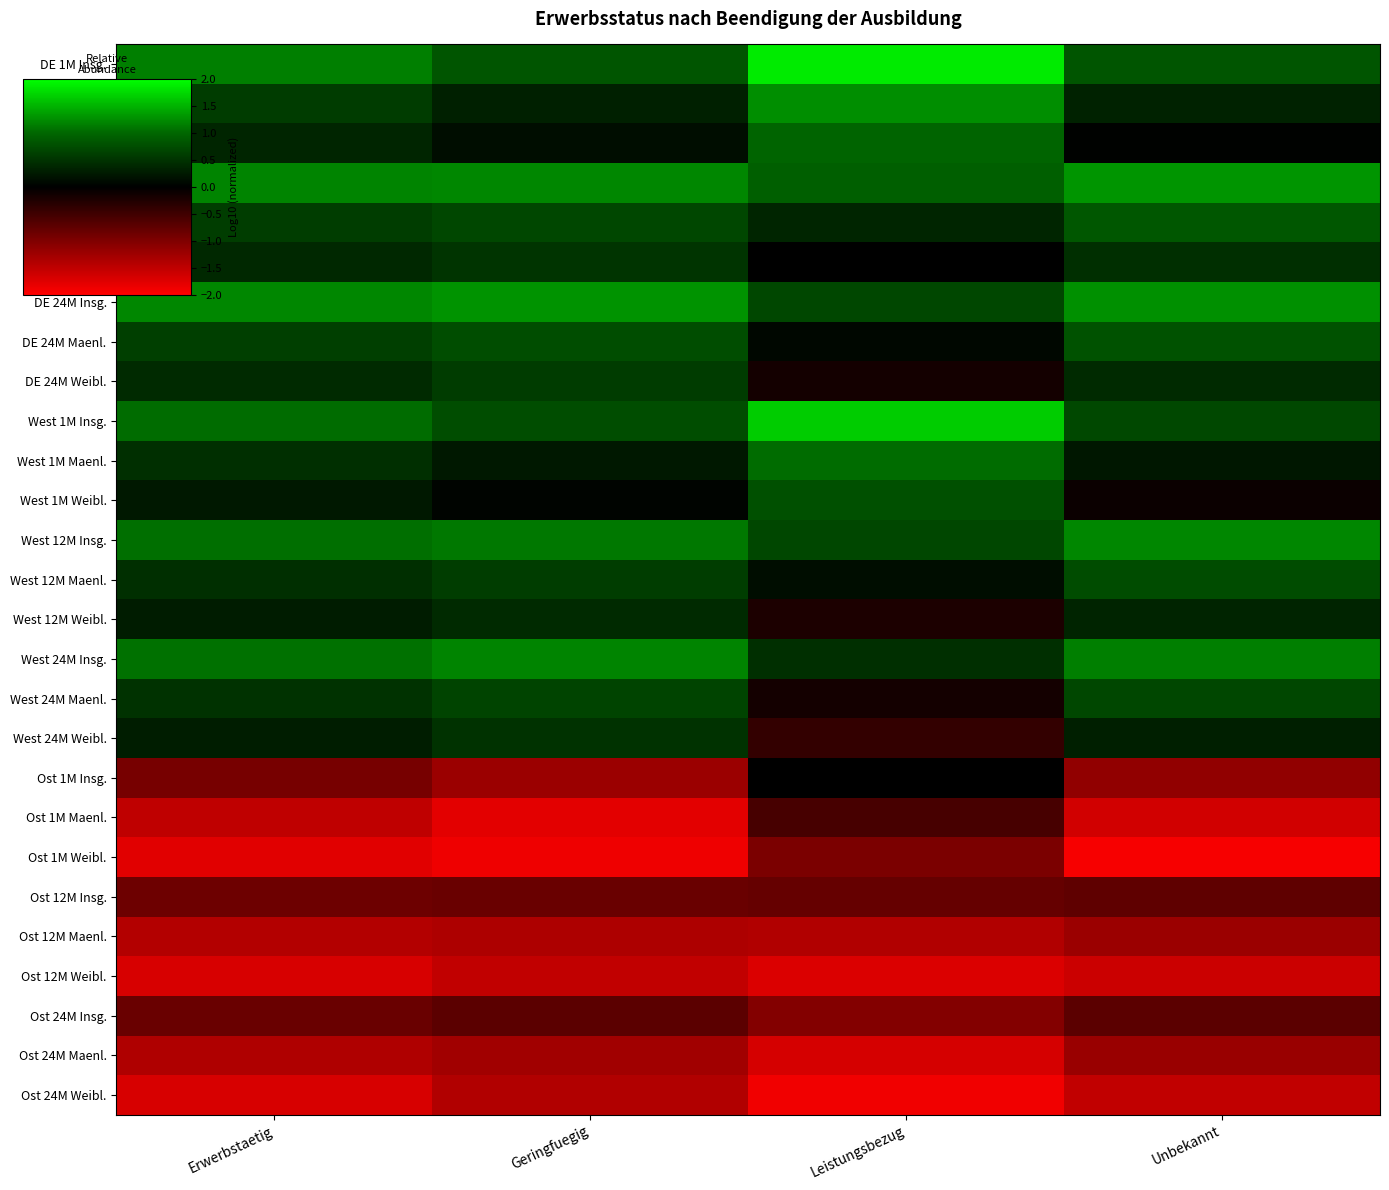

Reading left to right, list all the values displayed in this chart.

DE 1M Insg.: Erwerbstaetig=1.2	Geringfuegig=0.8	Leistungsbezug=1.9	Unbekannt=0.8
DE 1M Maenl.: Erwerbstaetig=0.6	Geringfuegig=0.3	Leistungsbezug=1.3	Unbekannt=0.3
DE 1M Weibl.: Erwerbstaetig=0.4	Geringfuegig=0.1	Leistungsbezug=1.0	Unbekannt=0.0
DE 12M Insg.: Erwerbstaetig=1.2	Geringfuegig=1.2	Leistungsbezug=0.9	Unbekannt=1.3
DE 12M Maenl.: Erwerbstaetig=0.6	Geringfuegig=0.7	Leistungsbezug=0.4	Unbekannt=0.8
DE 12M Weibl.: Erwerbstaetig=0.4	Geringfuegig=0.5	Leistungsbezug=0.0	Unbekannt=0.5
DE 24M Insg.: Erwerbstaetig=1.2	Geringfuegig=1.3	Leistungsbezug=0.7	Unbekannt=1.3
DE 24M Maenl.: Erwerbstaetig=0.6	Geringfuegig=0.8	Leistungsbezug=0.1	Unbekannt=0.8
DE 24M Weibl.: Erwerbstaetig=0.4	Geringfuegig=0.6	Leistungsbezug=-0.2	Unbekannt=0.4
West 1M Insg.: Erwerbstaetig=1.0	Geringfuegig=0.8	Leistungsbezug=1.7	Unbekannt=0.7
West 1M Maenl.: Erwerbstaetig=0.5	Geringfuegig=0.2	Leistungsbezug=1.0	Unbekannt=0.2
West 1M Weibl.: Erwerbstaetig=0.2	Geringfuegig=0.0	Leistungsbezug=0.8	Unbekannt=-0.1
West 12M Insg.: Erwerbstaetig=1.1	Geringfuegig=1.1	Leistungsbezug=0.7	Unbekannt=1.2
West 12M Maenl.: Erwerbstaetig=0.5	Geringfuegig=0.6	Leistungsbezug=0.1	Unbekannt=0.7
West 12M Weibl.: Erwerbstaetig=0.3	Geringfuegig=0.4	Leistungsbezug=-0.2	Unbekannt=0.4
West 24M Insg.: Erwerbstaetig=1.1	Geringfuegig=1.2	Leistungsbezug=0.5	Unbekannt=1.2
West 24M Maenl.: Erwerbstaetig=0.5	Geringfuegig=0.7	Leistungsbezug=-0.2	Unbekannt=0.7
West 24M Weibl.: Erwerbstaetig=0.3	Geringfuegig=0.5	Leistungsbezug=-0.4	Unbekannt=0.3
Ost 1M Insg.: Erwerbstaetig=-0.9	Geringfuegig=-1.2	Leistungsbezug=-0.0	Unbekannt=-1.1
Ost 1M Maenl.: Erwerbstaetig=-1.5	Geringfuegig=-1.8	Leistungsbezug=-0.6	Unbekannt=-1.6
Ost 1M Weibl.: Erwerbstaetig=-1.8	Geringfuegig=-1.9	Leistungsbezug=-1.0	Unbekannt=-1.9
Ost 12M Insg.: Erwerbstaetig=-0.8	Geringfuegig=-0.8	Leistungsbezug=-0.8	Unbekannt=-0.7
Ost 12M Maenl.: Erwerbstaetig=-1.4	Geringfuegig=-1.4	Leistungsbezug=-1.4	Unbekannt=-1.2
Ost 12M Weibl.: Erwerbstaetig=-1.7	Geringfuegig=-1.5	Leistungsbezug=-1.7	Unbekannt=-1.6
Ost 24M Insg.: Erwerbstaetig=-0.8	Geringfuegig=-0.7	Leistungsbezug=-1.0	Unbekannt=-0.7
Ost 24M Maenl.: Erwerbstaetig=-1.4	Geringfuegig=-1.3	Leistungsbezug=-1.7	Unbekannt=-1.2
Ost 24M Weibl.: Erwerbstaetig=-1.7	Geringfuegig=-1.4	Leistungsbezug=-1.9	Unbekannt=-1.5